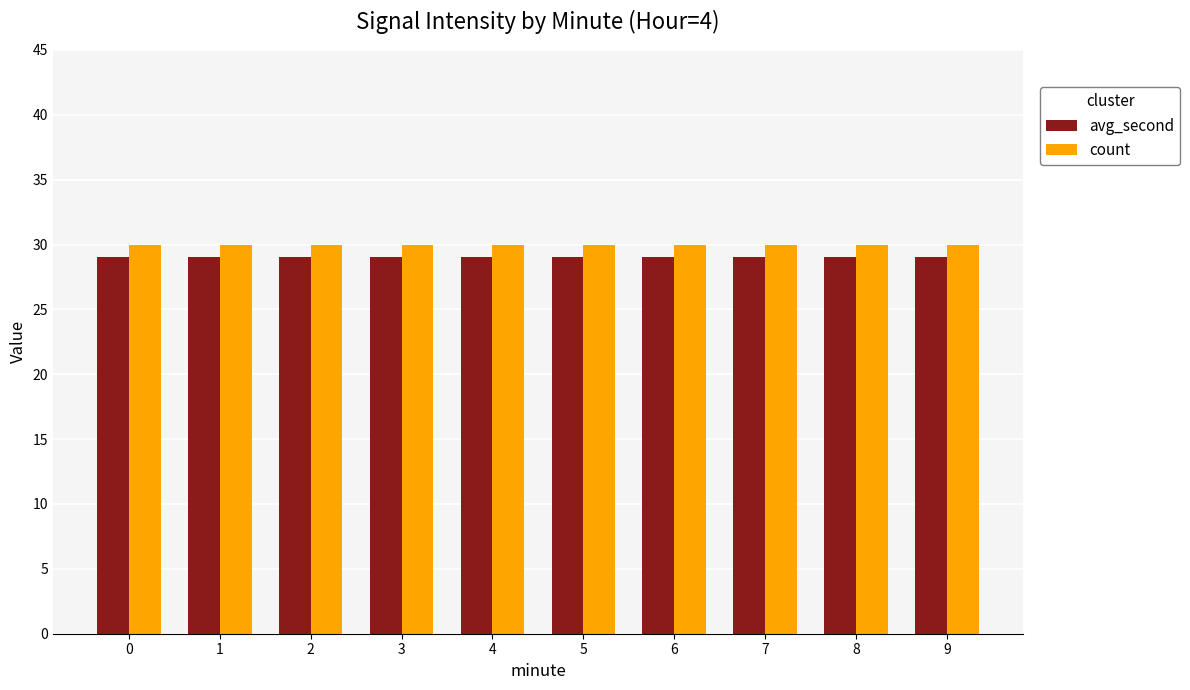

The value of count at 0 is 30. True or false?

True